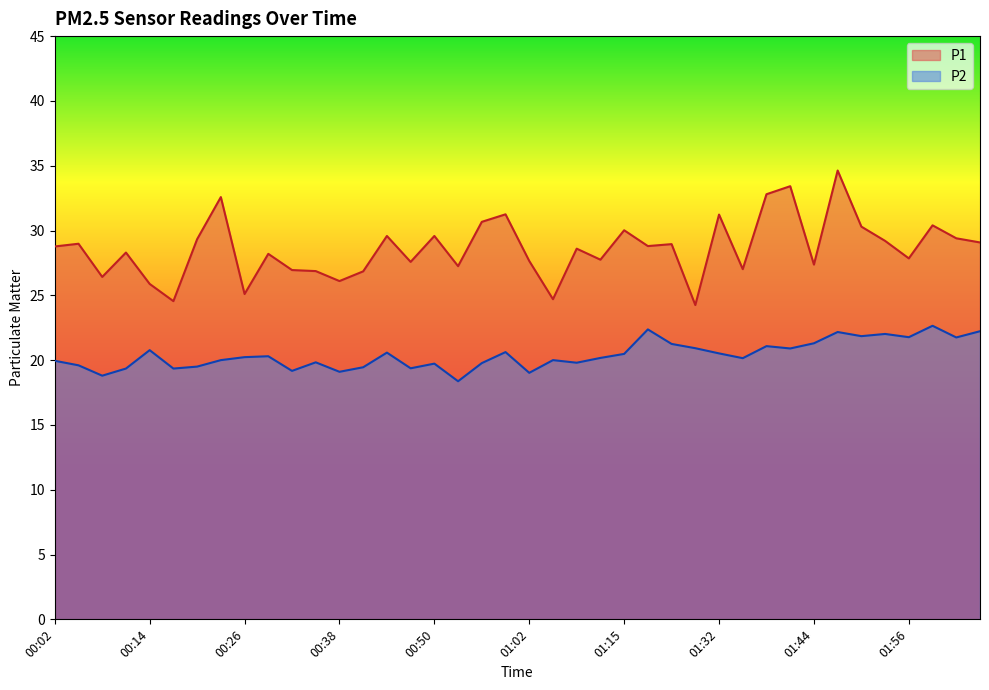

What is the minimum value shown in the chart?

18.4